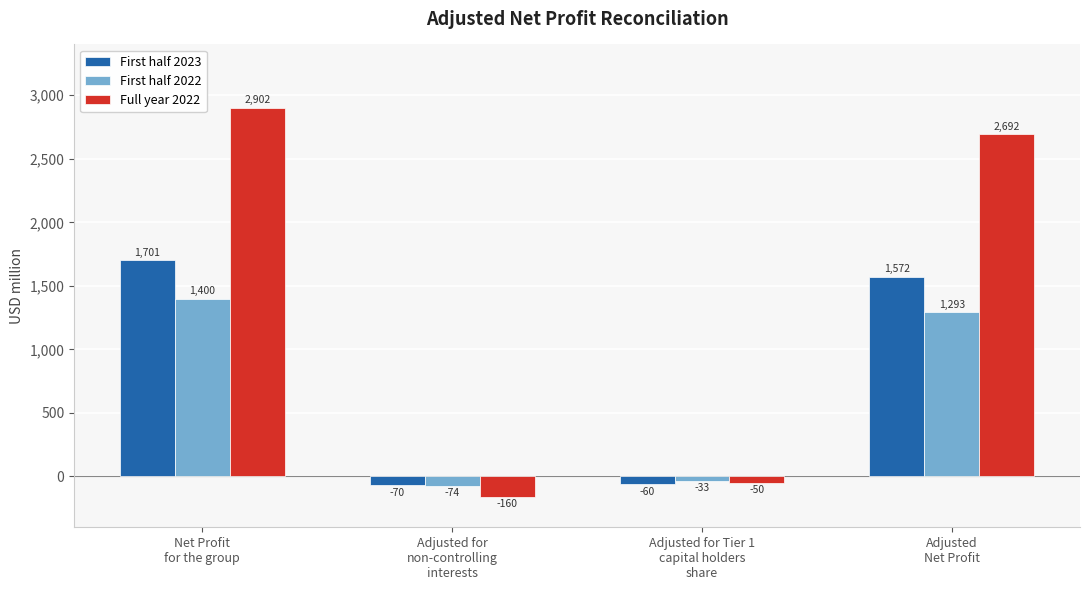

What are all the series names shown in the legend?

First half 2023, First half 2022, Full year 2022